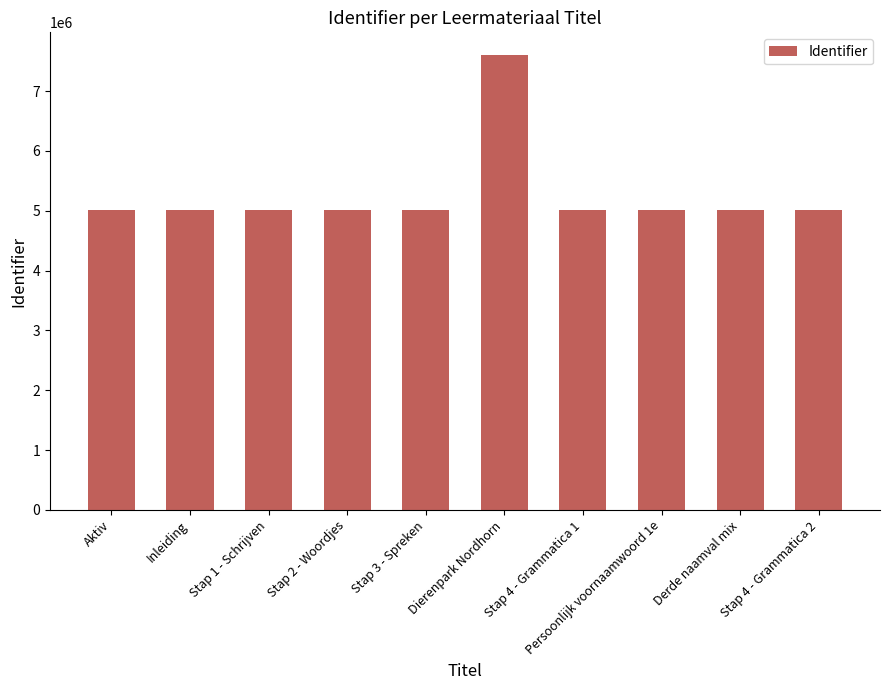

The value at Dierenpark Nordhorn is 7602368. True or false?

True